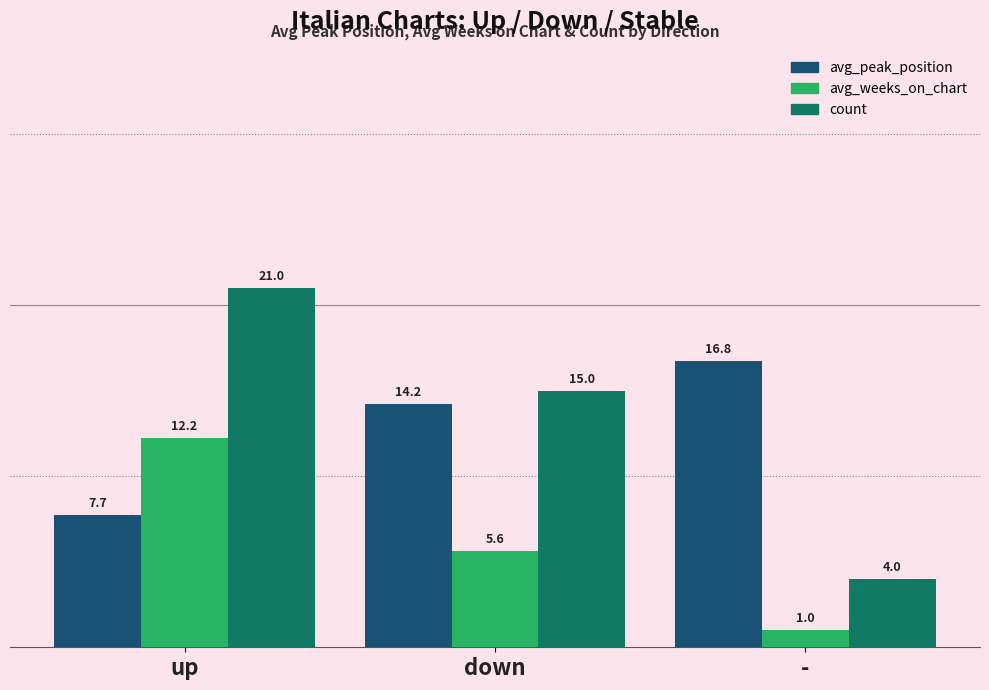

How many bars are there in each group?

3